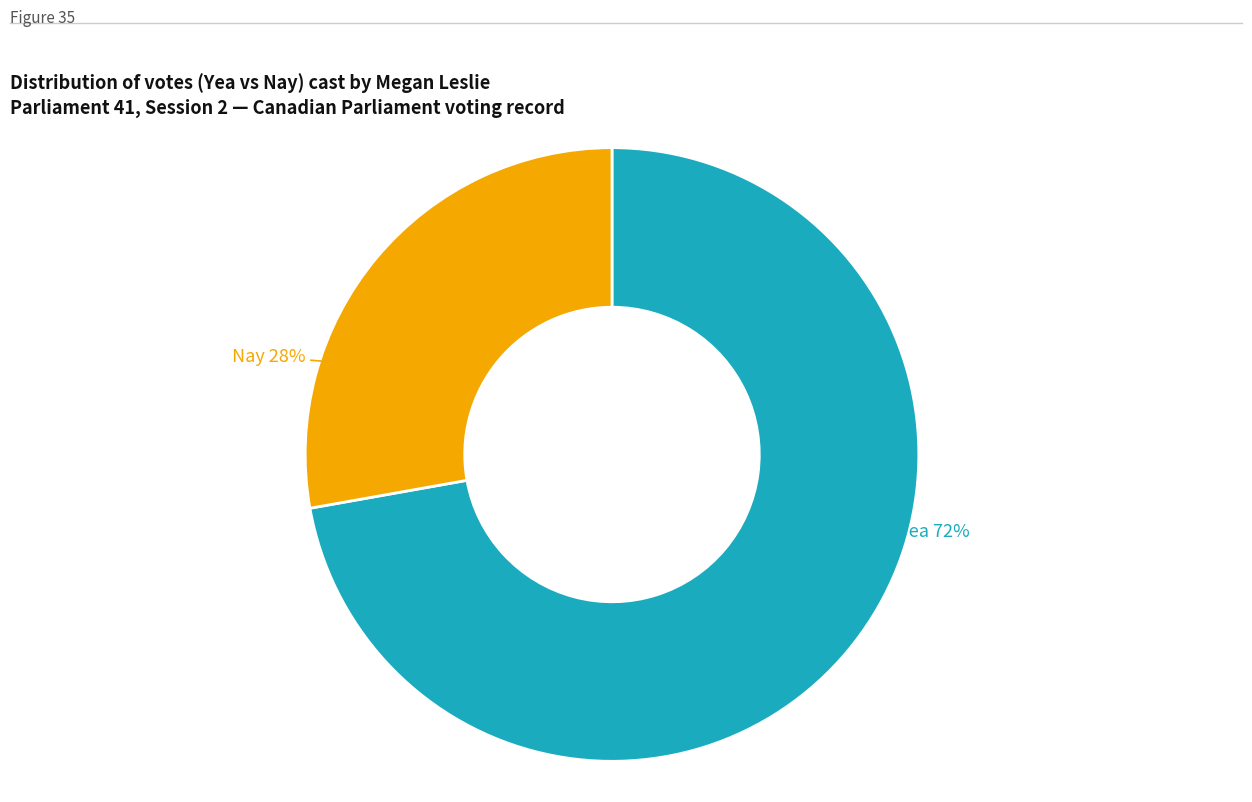

Does any single category account for the majority?

Yes